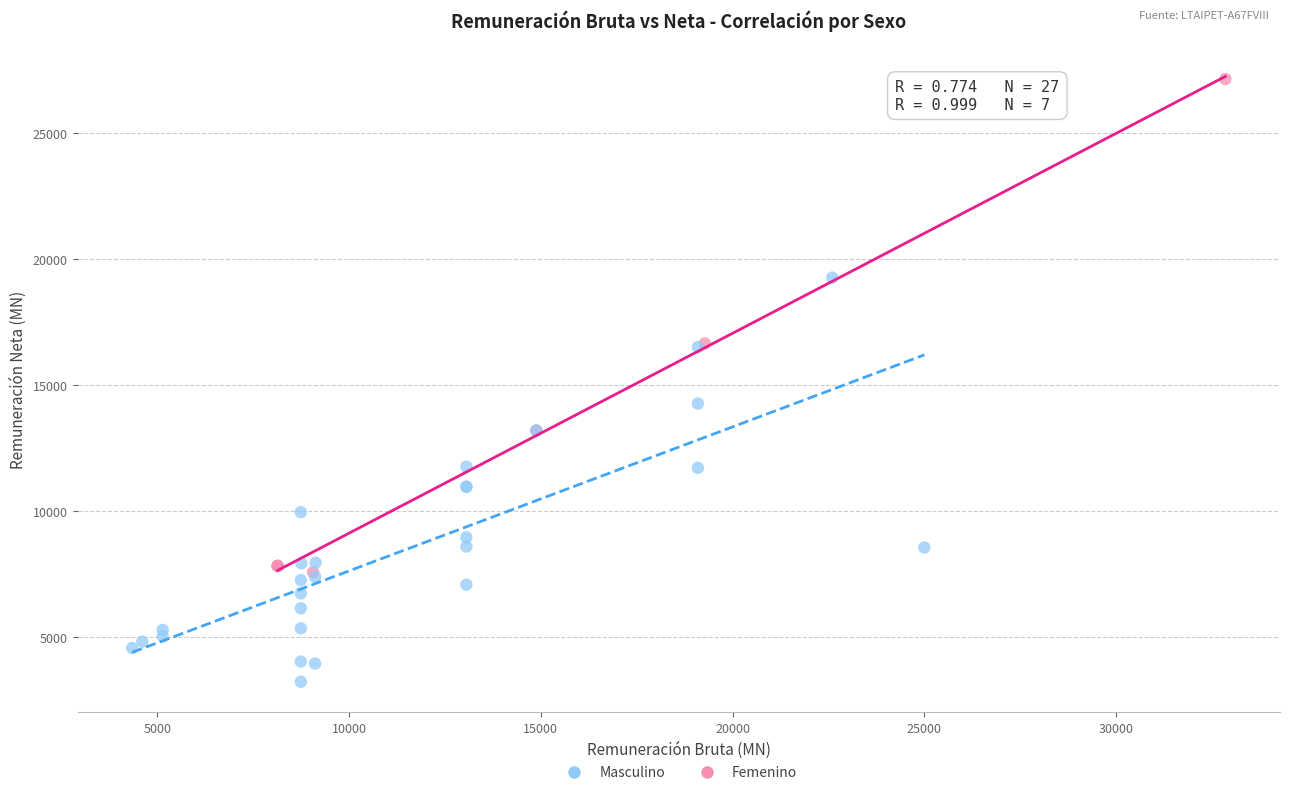

Which series has the widest spread of Y values?

Femenino